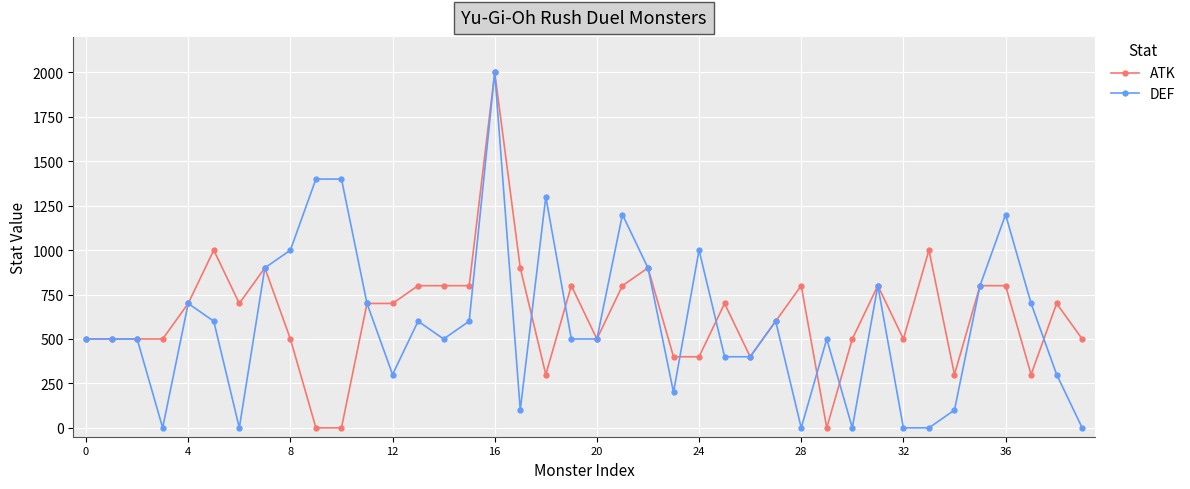

What is the value of the DEF point at the 35th from the left?

100